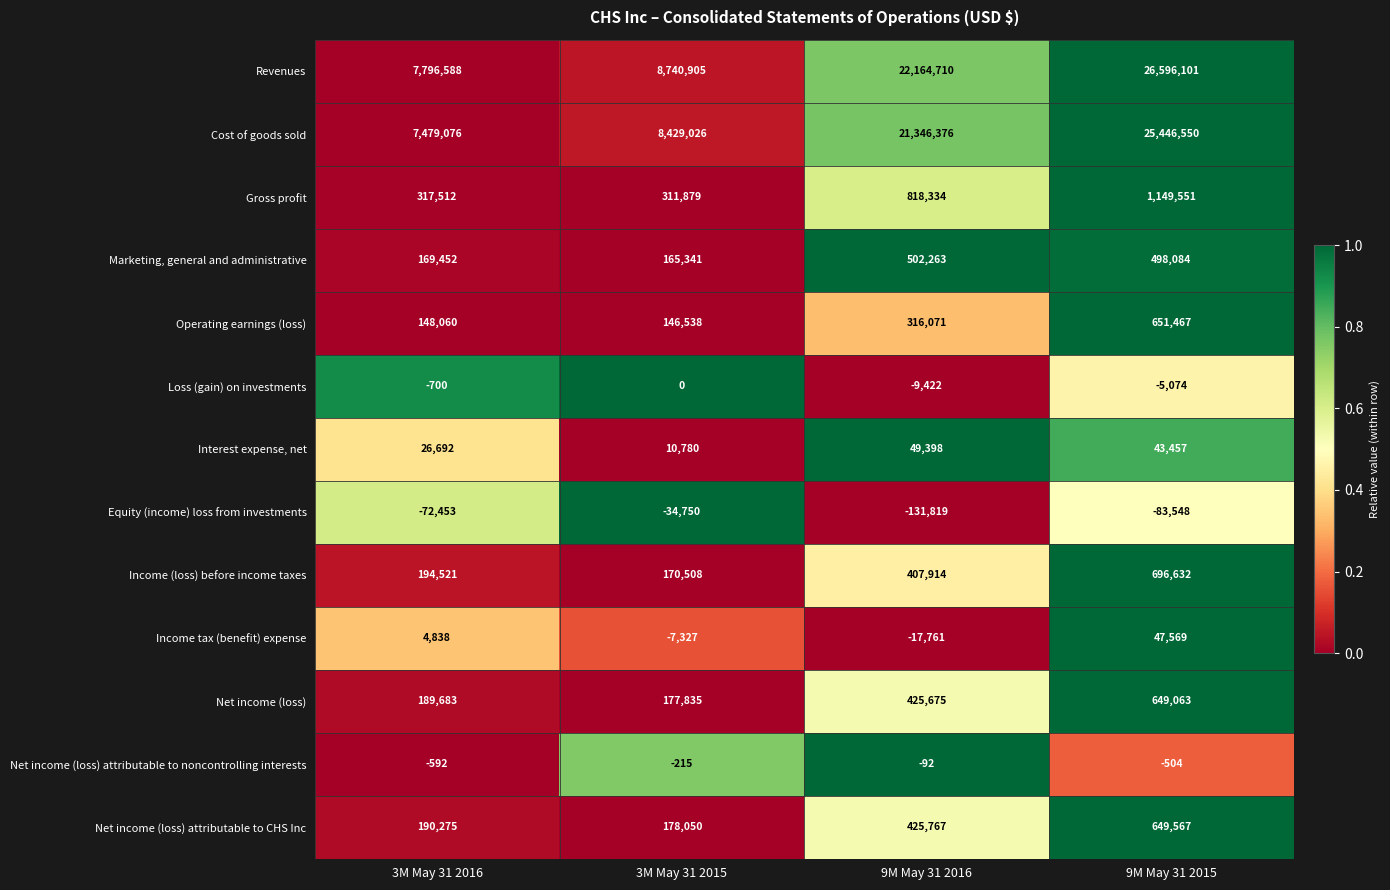

How many data points does each series have?

4